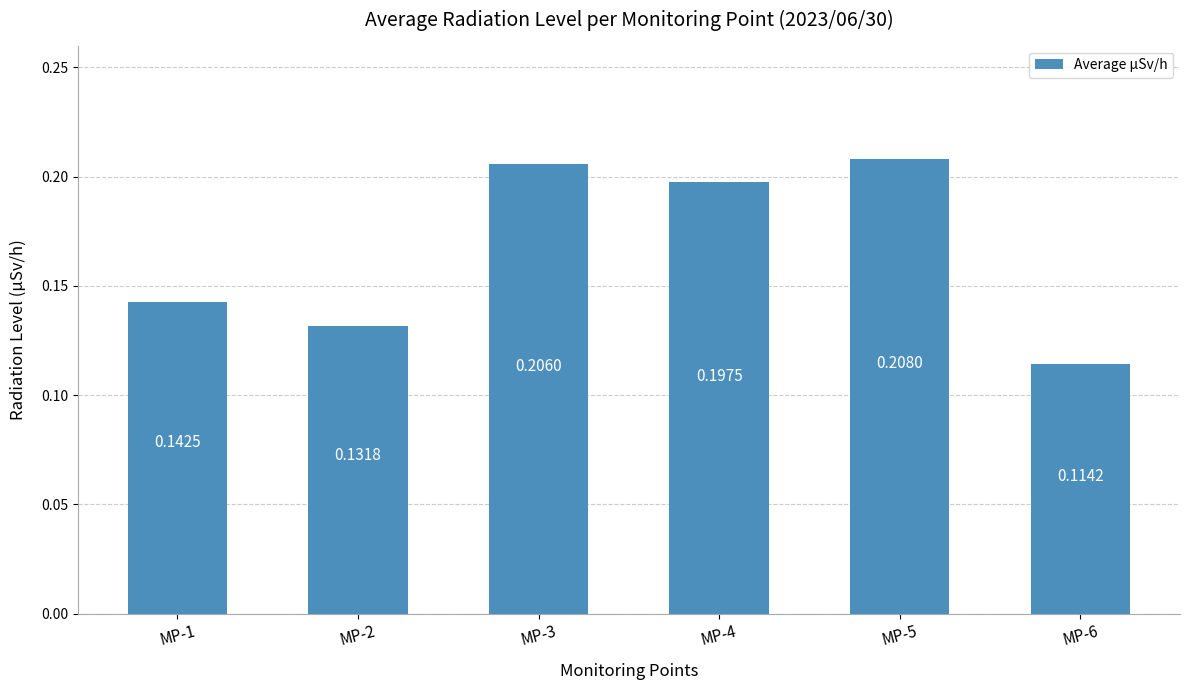

Where is the data nearest to the value 0?

MP-6